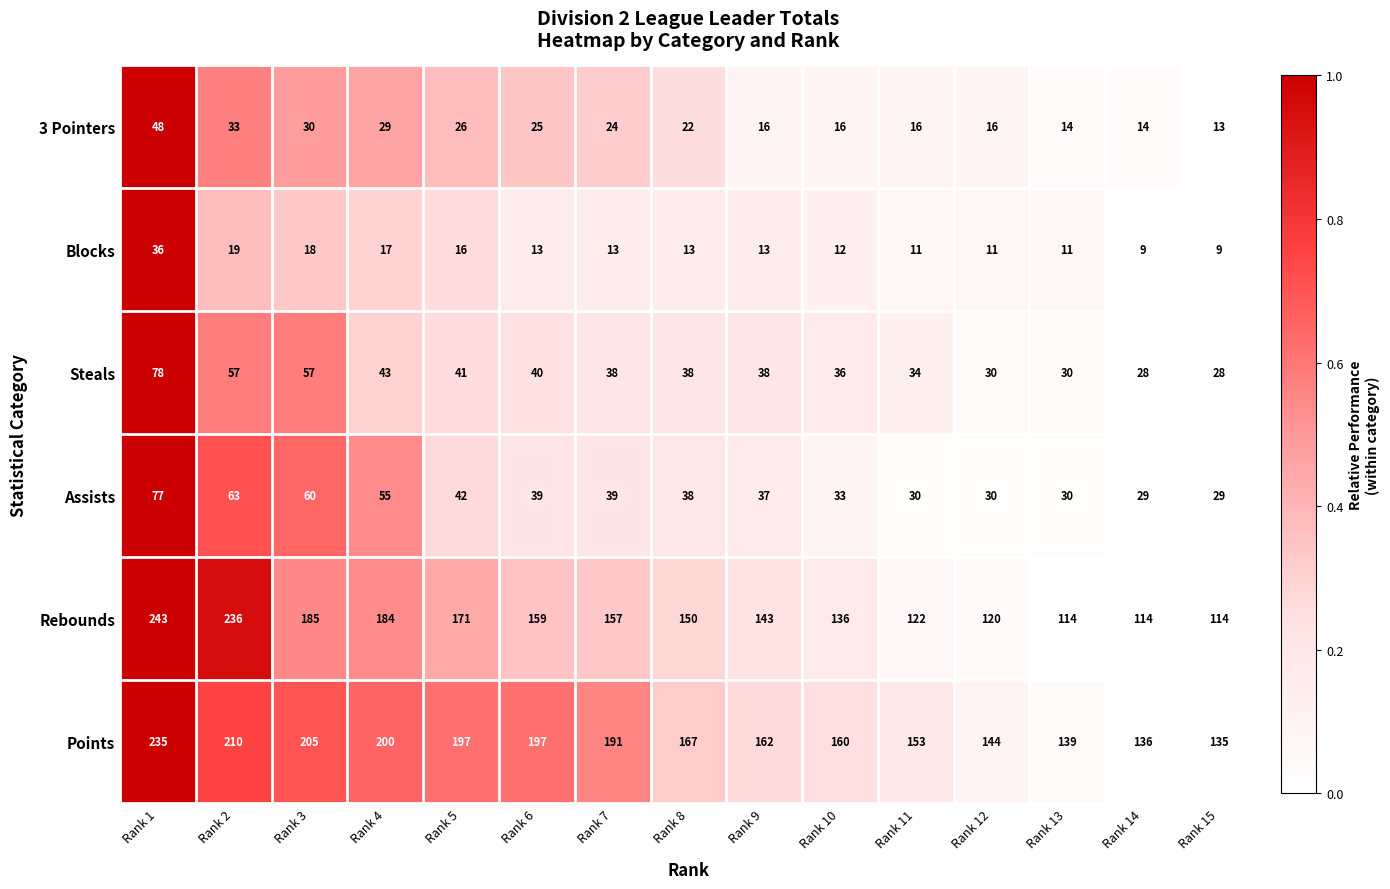

How many categories are shown in the chart?

15